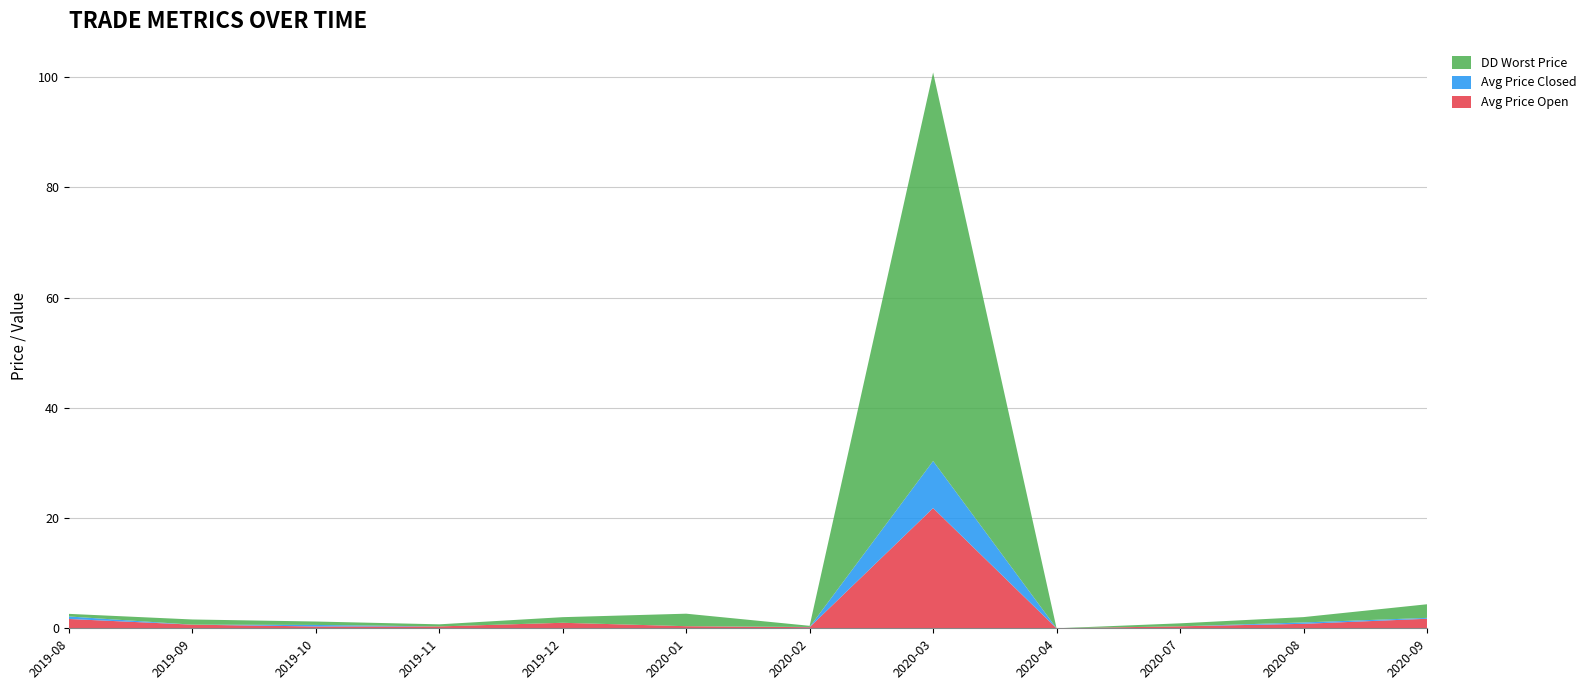

Reading left to right, list all the values displayed in this chart.

Avg Price Open: 2019-08=1.7	2019-09=0.7	2019-10=0.3	2019-11=0.3	2019-12=1.0	2020-01=0.4	2020-02=0.2	2020-03=21.8	2020-04=0.0	2020-07=0.4	2020-08=0.8	2020-09=1.7
Avg Price Closed: 2019-08=0.5	2019-09=0.0	2019-10=0.3	2019-11=0.0	2019-12=0.0	2020-01=0.0	2020-02=0.0	2020-03=8.6	2020-04=0.0	2020-07=0.0	2020-08=0.2	2020-09=0.2
DD Worst Price: 2019-08=0.5	2019-09=0.9	2019-10=0.6	2019-11=0.4	2019-12=1.0	2020-01=2.3	2020-02=0.2	2020-03=70.5	2020-04=0.0	2020-07=0.5	2020-08=1.0	2020-09=2.5